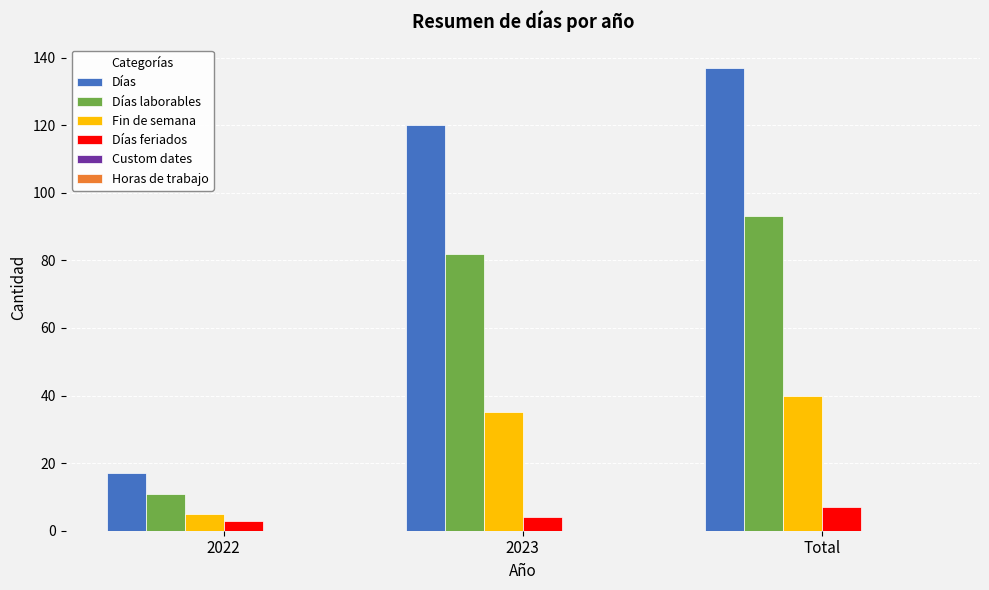

List the series in order of their overall mean, highest first.

Días, Días laborables, Fin de semana, Días feriados